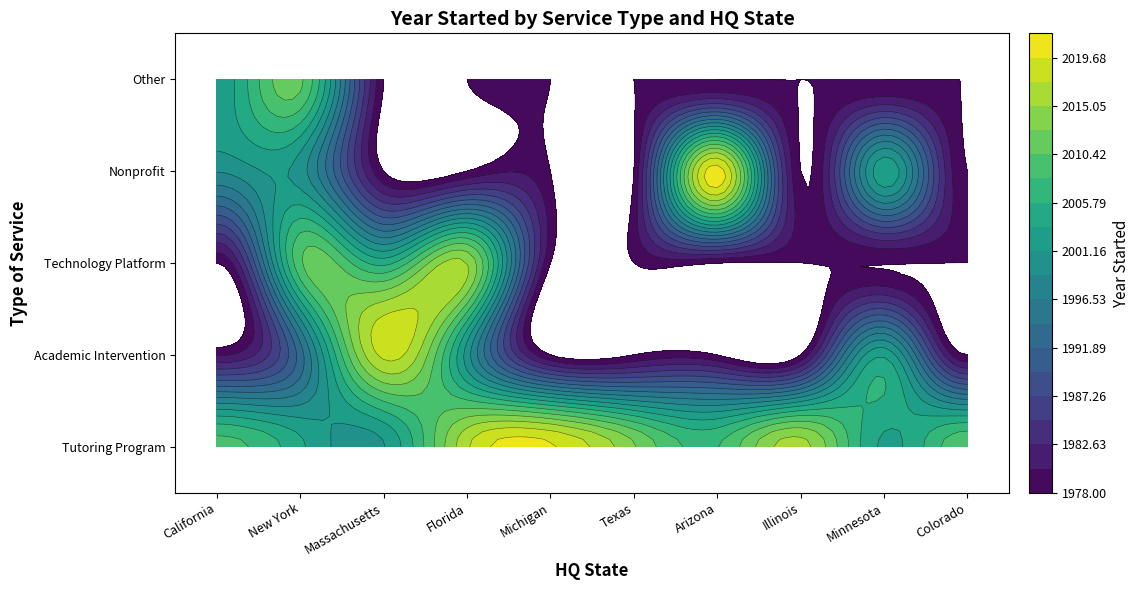

Which series has the largest total across all categories?

Tutoring Program